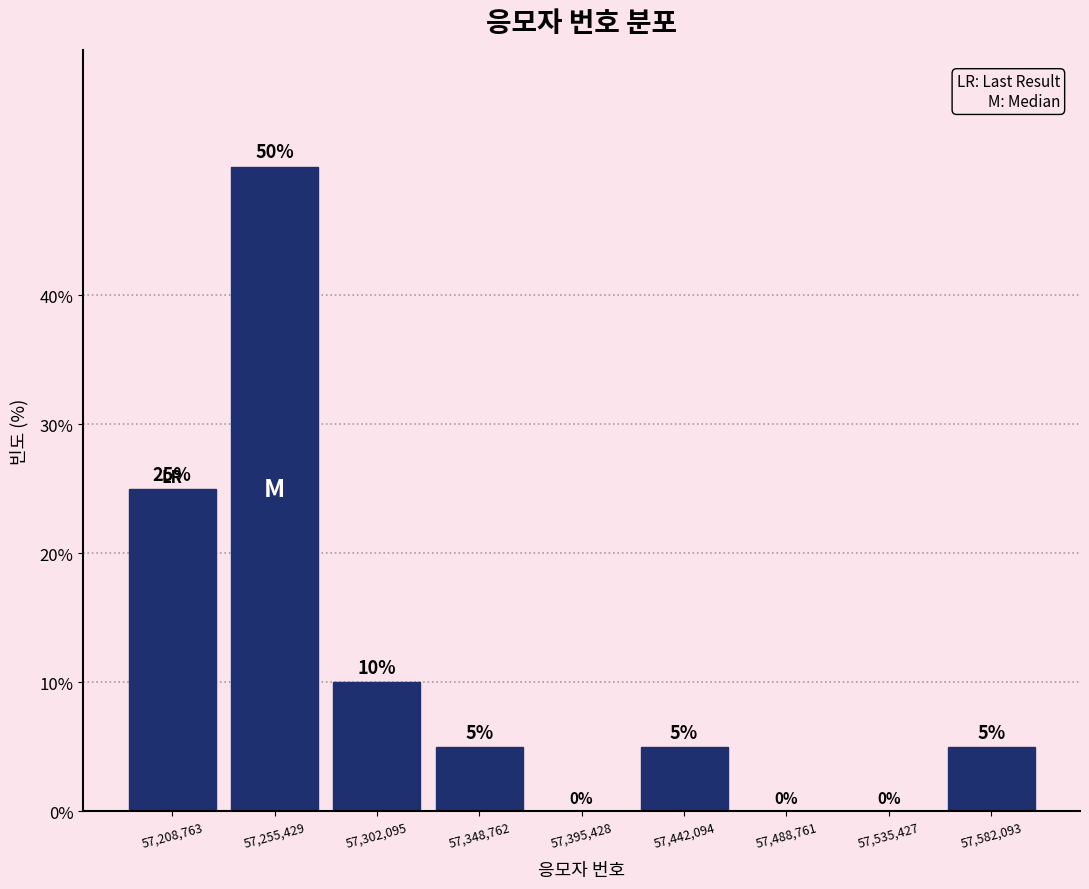

Reading left to right, list every bar in this chart as the range it spans on the x-axis followed by its height. The bar edges are not printed on the chart, so give them approximately, as read against the axis.

57185000 to 57230000: 25
57230000 to 57280000: 50
57280000 to 57325000: 10
57325000 to 57370000: 5
57370000 to 57420000: 0
57420000 to 57465000: 5
57465000 to 57510000: 0
57510000 to 57560000: 0
57560000 to 57605000: 5